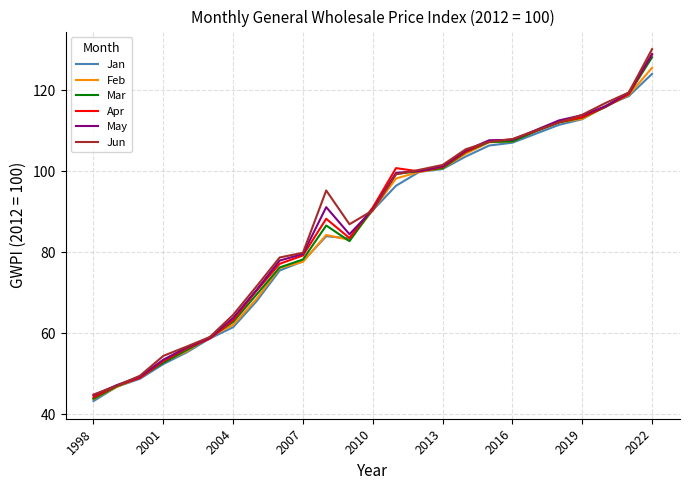

What is the minimum value for Jun?

44.8